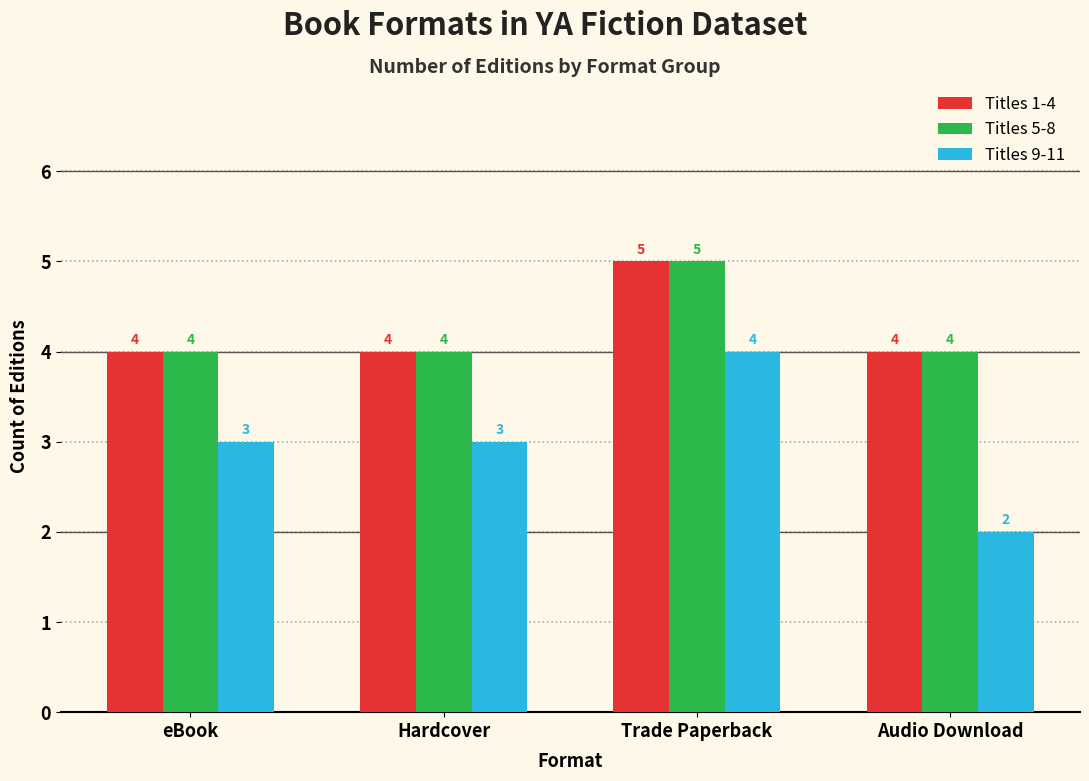

What is the total value across all series at eBook?

11